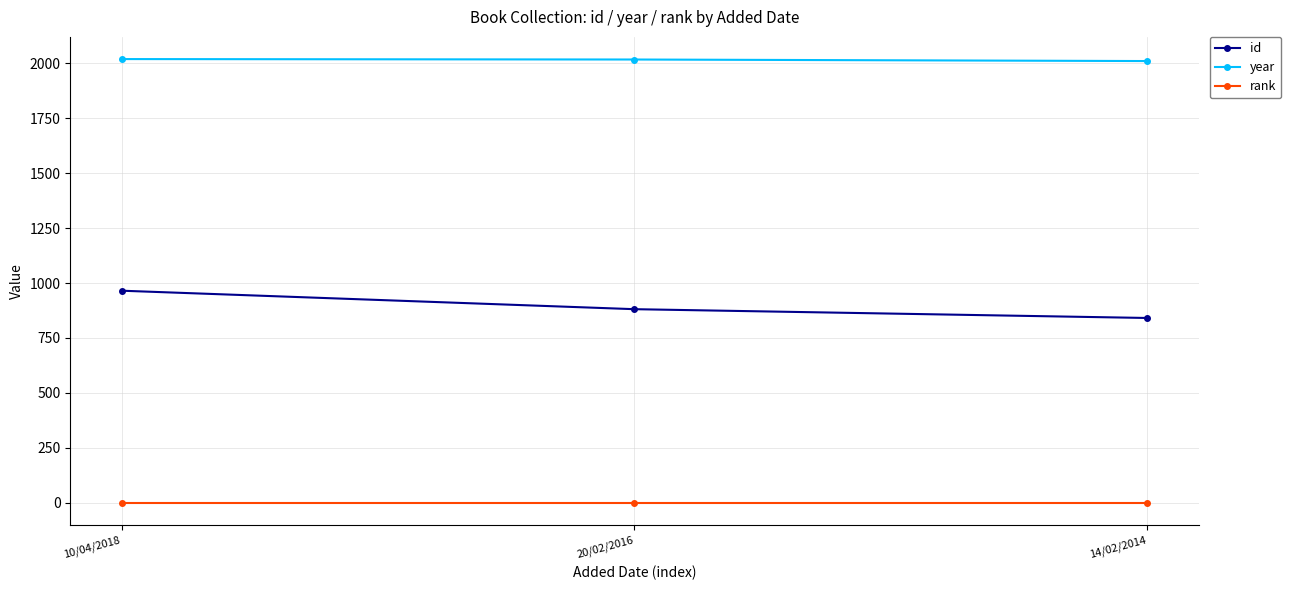

What is the minimum value for id?

841